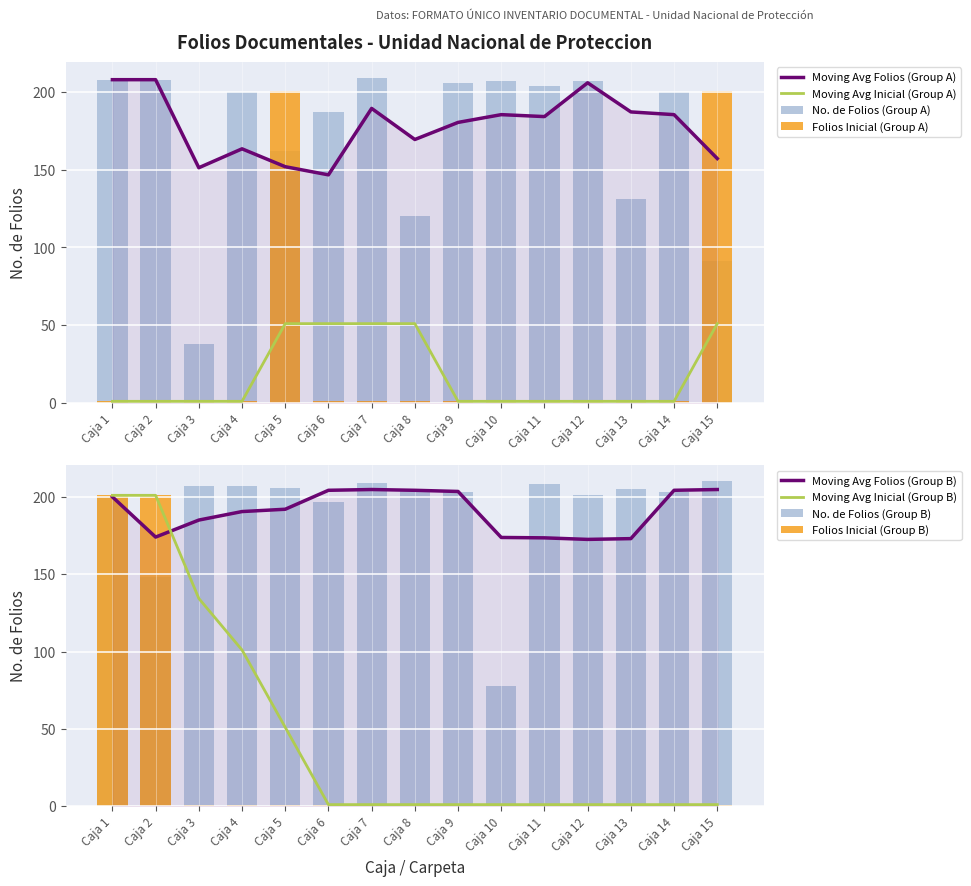

Reading left to right, what are all the values shown in this chart?

No. de folios (top panel): Caja 1=208	Caja 2=208	Caja 3=38	Caja 4=200	Caja 5=162	Caja 6=187	Caja 7=209	Caja 8=120	Caja 9=206	Caja 10=207	Caja 11=204	Caja 12=207	Caja 13=131	Caja 14=200	Caja 15=91
Folios Inicial (top panel): Caja 1=1	Caja 2=1	Caja 3=1	Caja 4=1	Caja 5=201	Caja 6=1	Caja 7=1	Caja 8=1	Caja 9=1	Caja 10=1	Caja 11=1	Caja 12=1	Caja 13=1	Caja 14=1	Caja 15=201
No. de folios (bottom panel): Caja 1=200	Caja 2=148	Caja 3=207	Caja 4=207	Caja 5=206	Caja 6=197	Caja 7=209	Caja 8=205	Caja 9=203	Caja 10=78	Caja 11=208	Caja 12=201	Caja 13=205	Caja 14=203	Caja 15=210
Folios Inicial (bottom panel): Caja 1=201	Caja 2=201	Caja 3=1	Caja 4=1	Caja 5=1	Caja 6=1	Caja 7=1	Caja 8=1	Caja 9=1	Caja 10=1	Caja 11=1	Caja 12=1	Caja 13=1	Caja 14=1	Caja 15=1